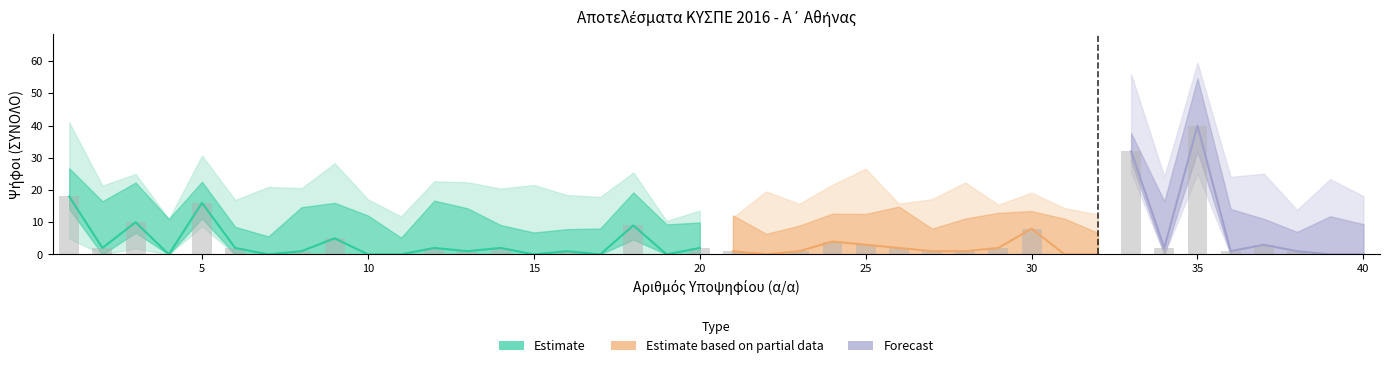

What is the difference between the values at 22 and 6?

2